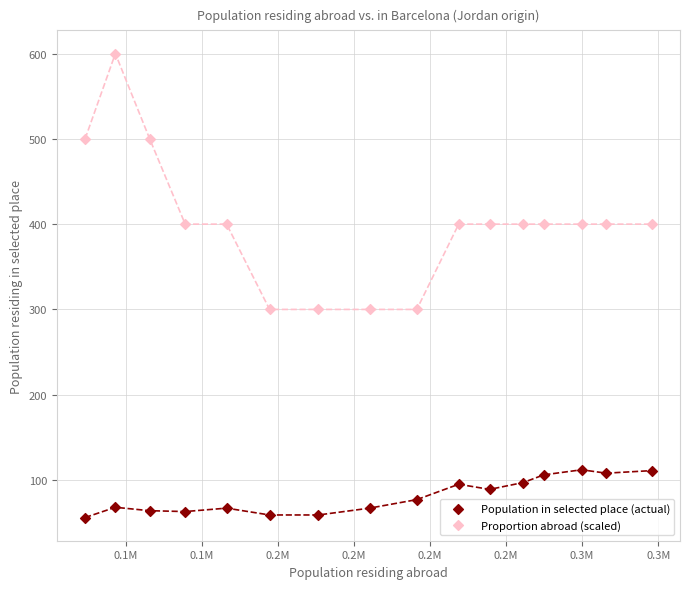

Which series has the widest spread of Y values?

Proportion abroad (scaled)